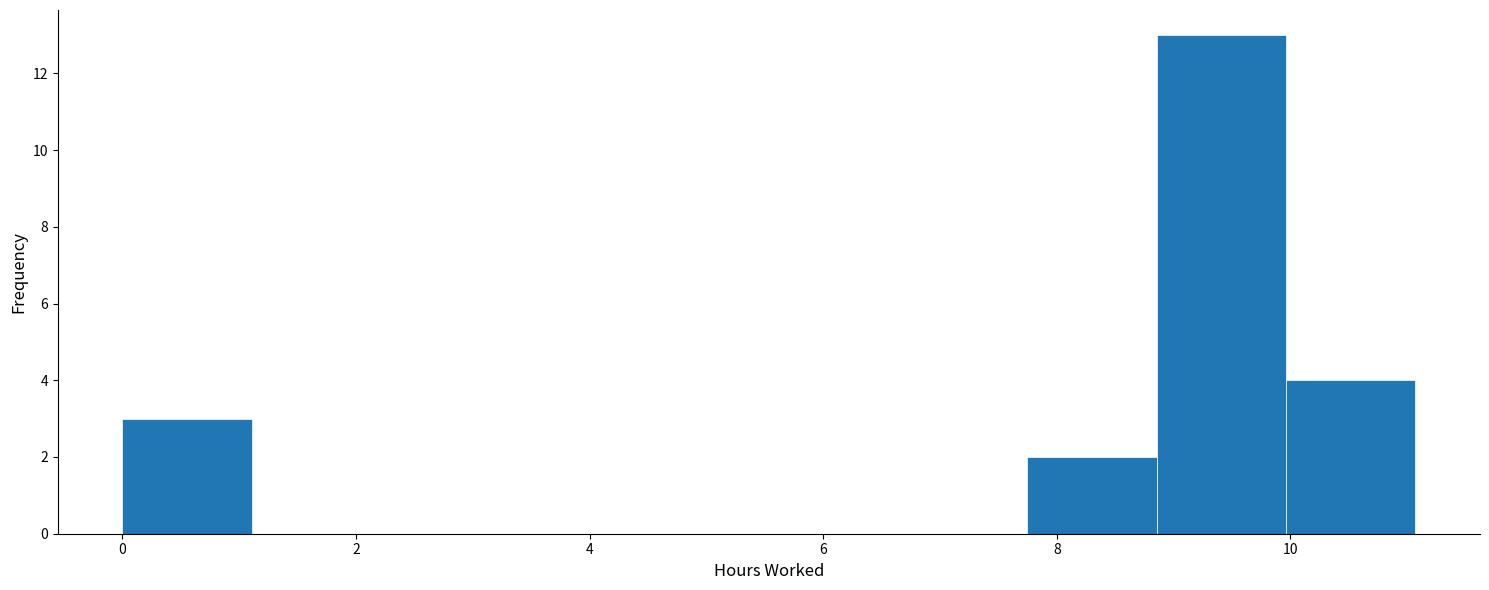

Reading left to right, transcribe this chart: for each bar, give the range it covers on the x-axis and its height. Neither the bar edges nor the heights are printed on the chart, so give them approximately, as read against the axes.

0.0 to 1.2: 3
1.2 to 2.2: 0
2.2 to 3.4: 0
3.4 to 4.4: 0
4.4 to 5.6: 0
5.6 to 6.6: 0
6.6 to 7.8: 0
7.8 to 8.8: 2
8.8 to 10.0: 13
10.0 to 11.0: 4